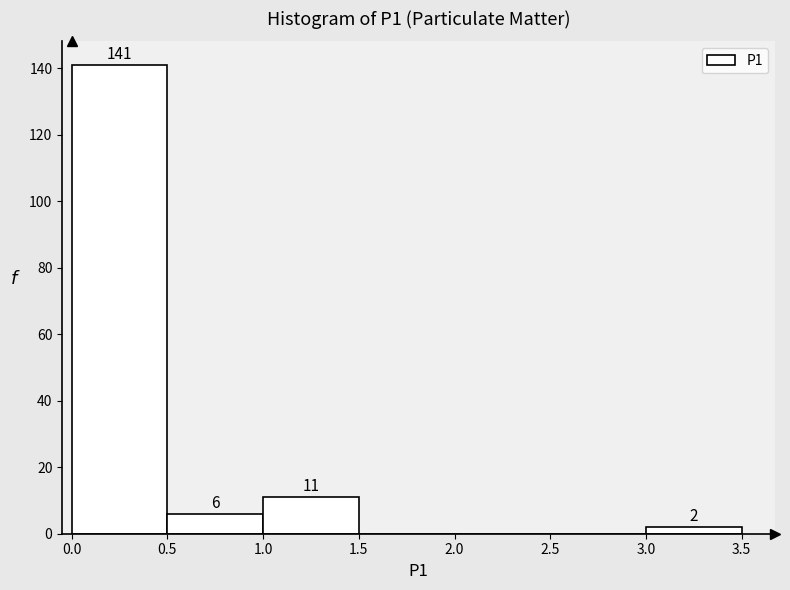

Which range on the x-axis has the tallest bar?

0.0 to 0.5